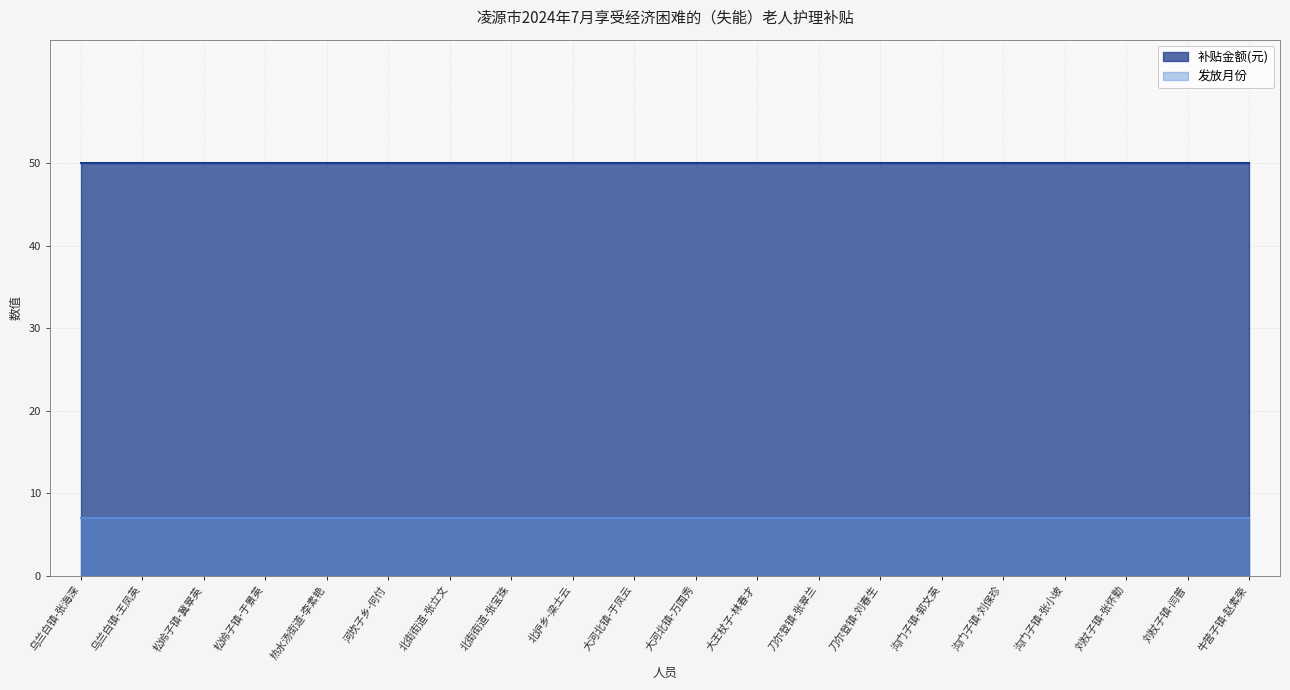

True or false: 补贴金额(元) has more than 0 interior local peaks.

False